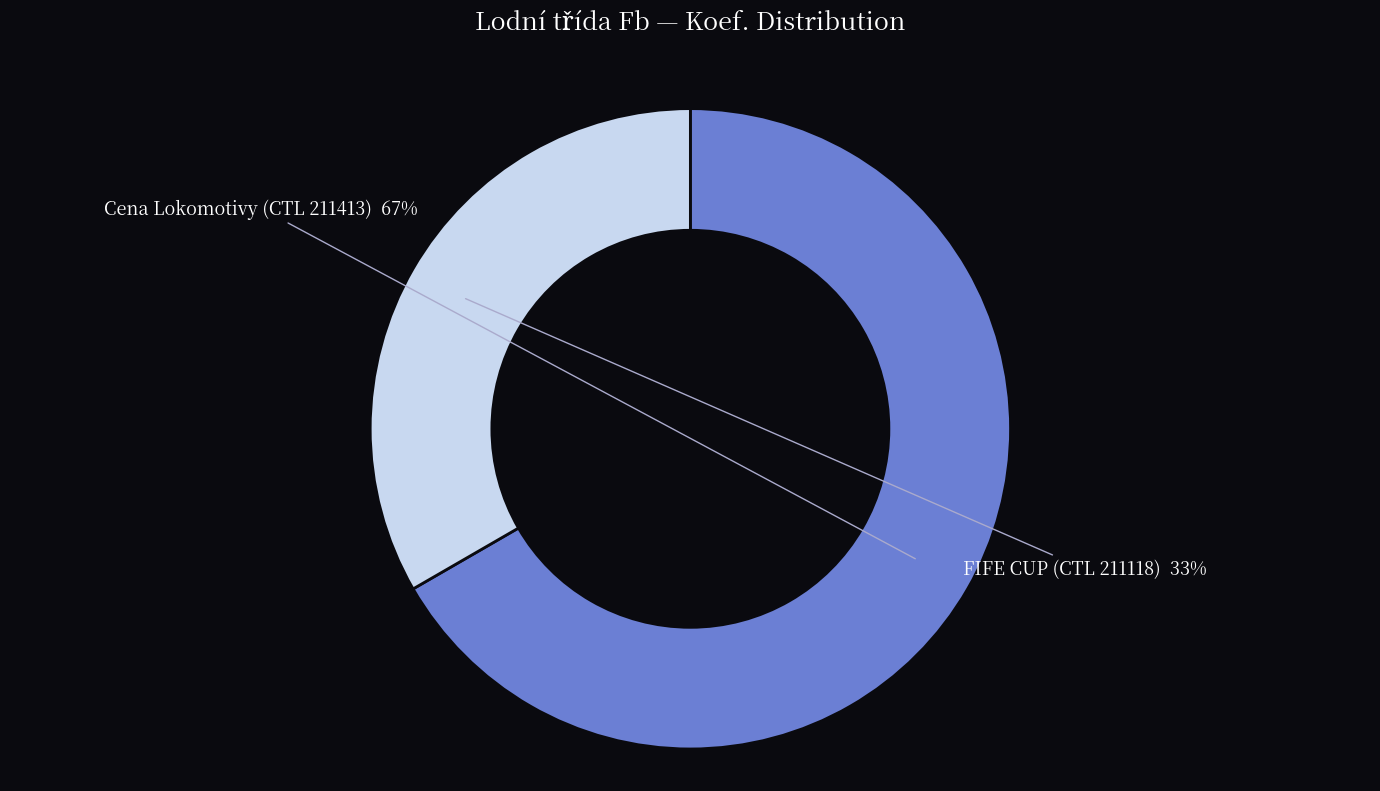

Between FIFE CUP (CTL 211118) and Cena Lokomotivy (CTL 211413), which is larger?

Cena Lokomotivy (CTL 211413)